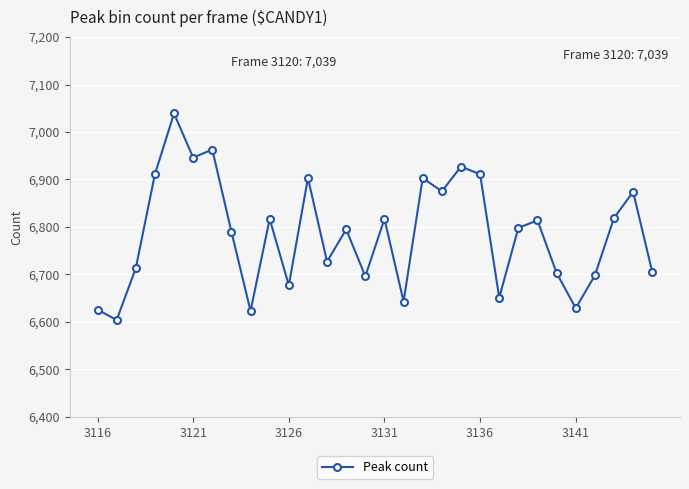

What is the average value?

6787